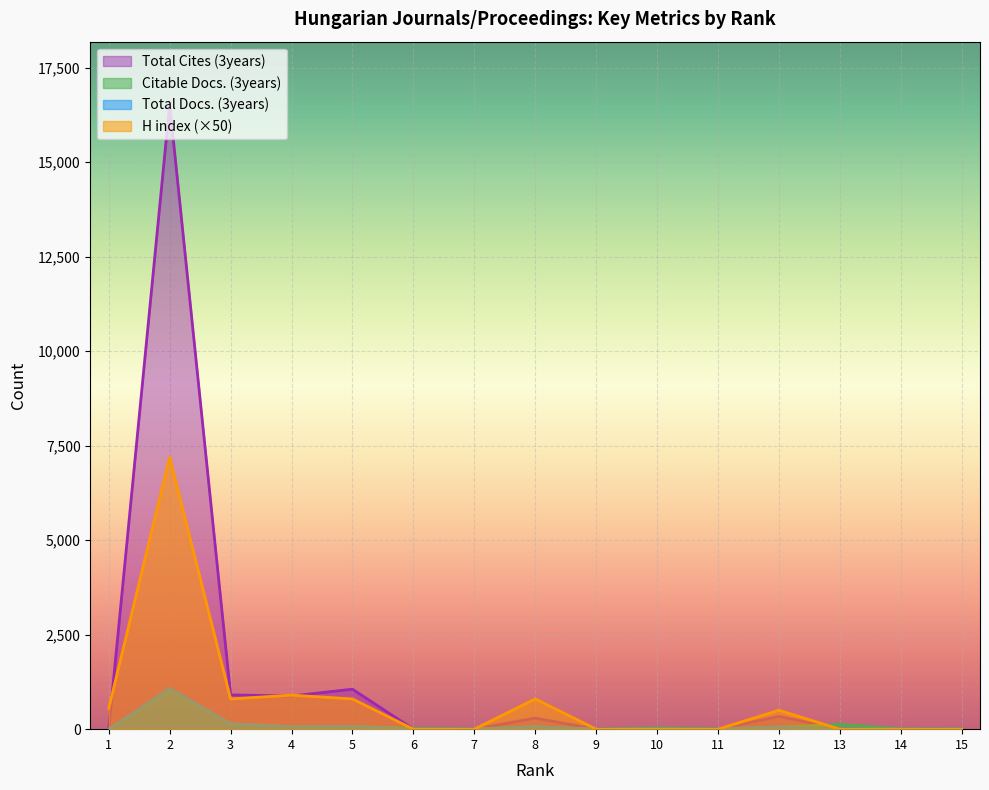

True or false: Citable Docs. (3years) has a value of 48 at 10.

False